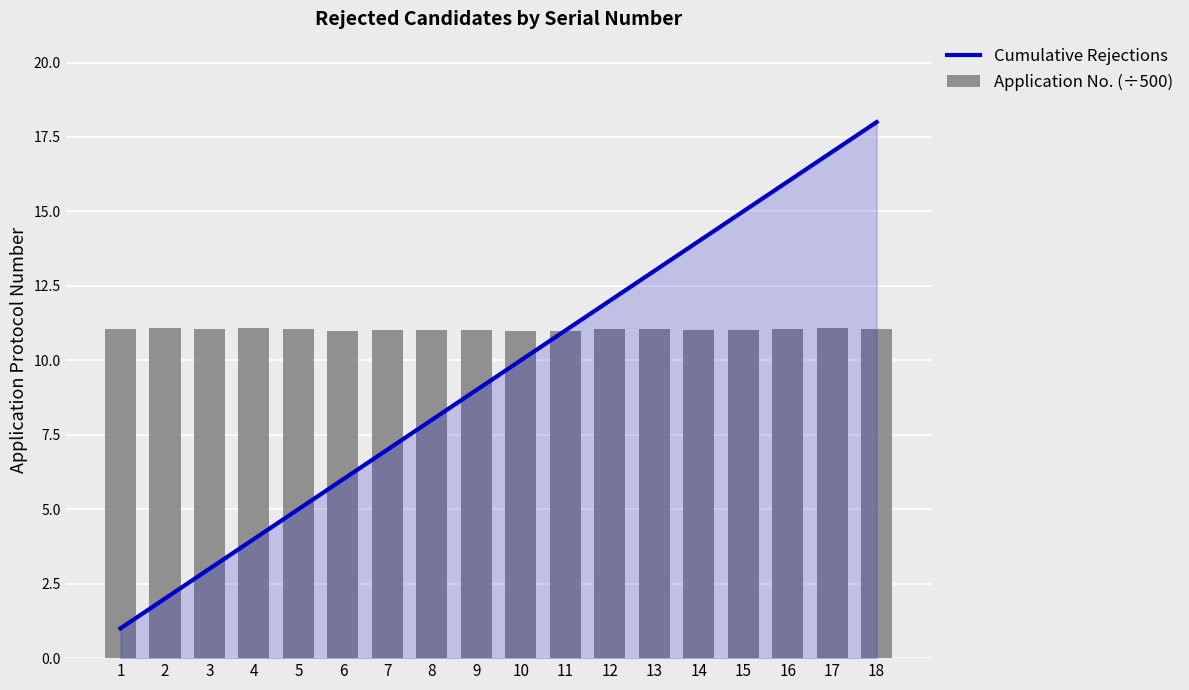

Where does the Application No. (÷500) series first go above 11?

1